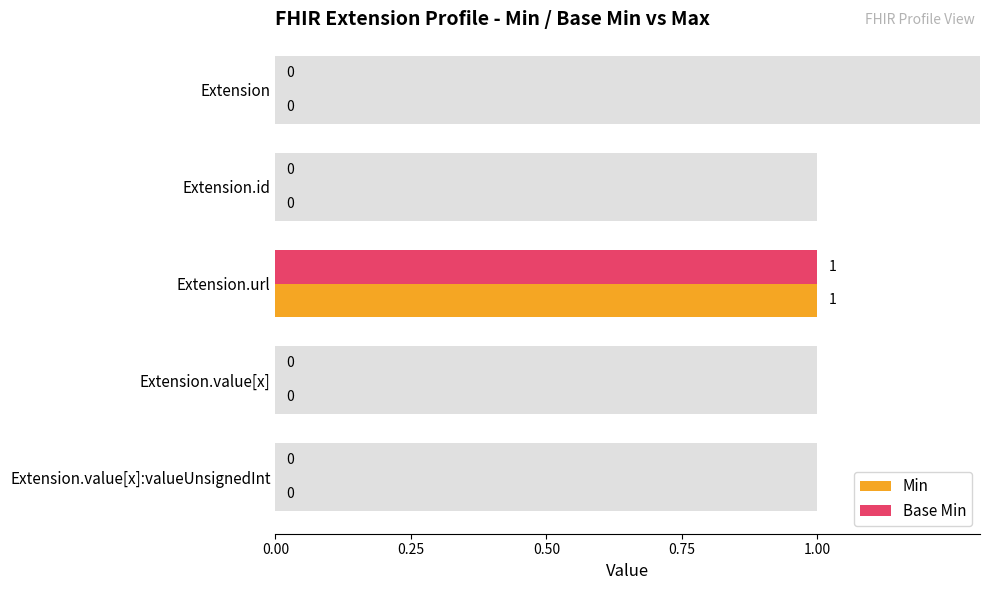

At Extension, list the series in order from largest to smallest.

Min, Base Min